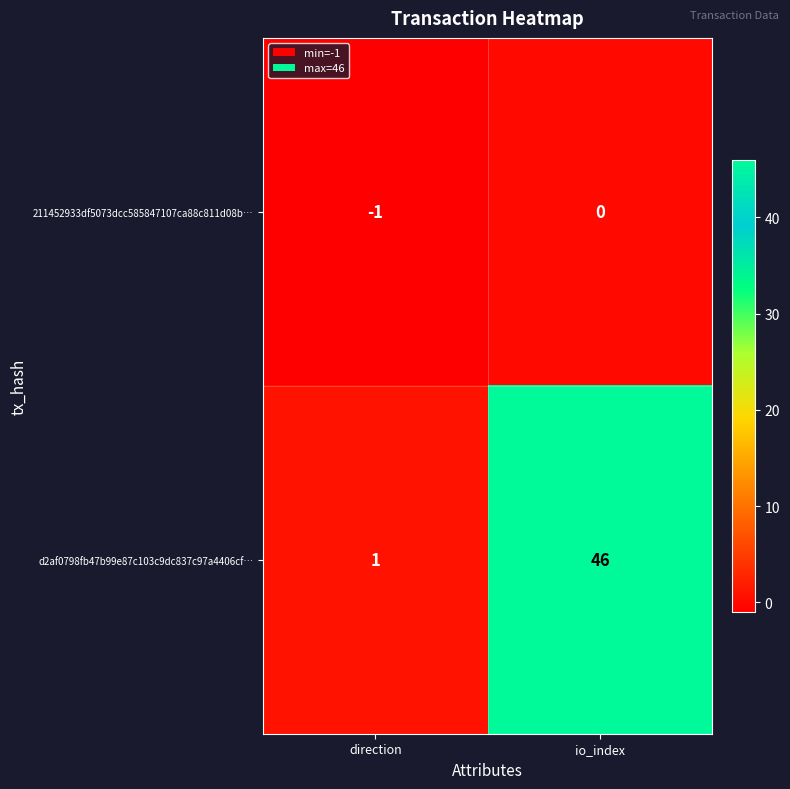

At which category is the sum across all series the highest?

io_index